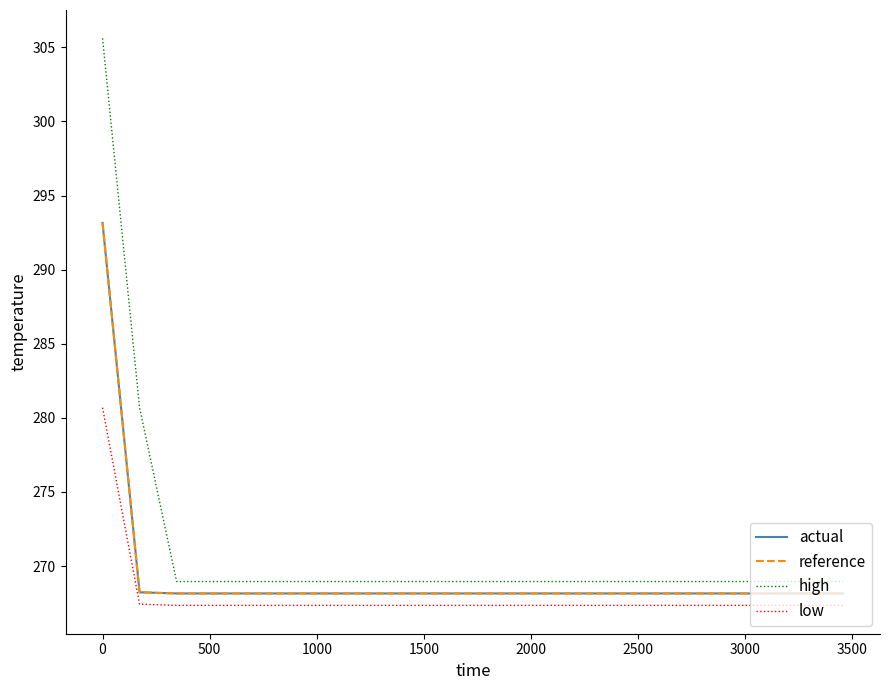

In actual, how many points are lower than both neighbors (excluding endpoints)?

3